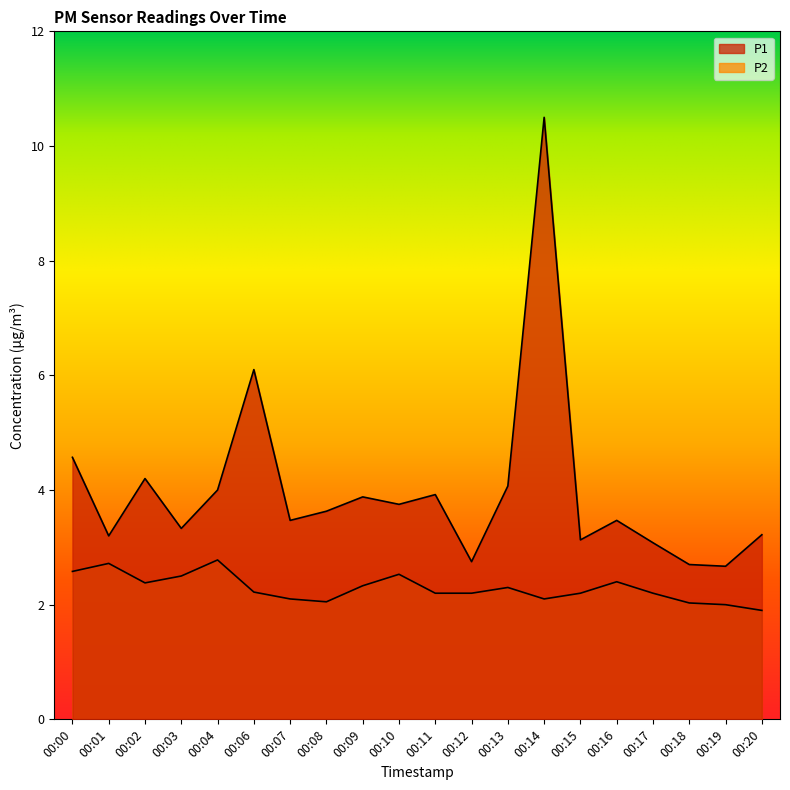

True or false: P2 has more than 0 interior local peaks.

True